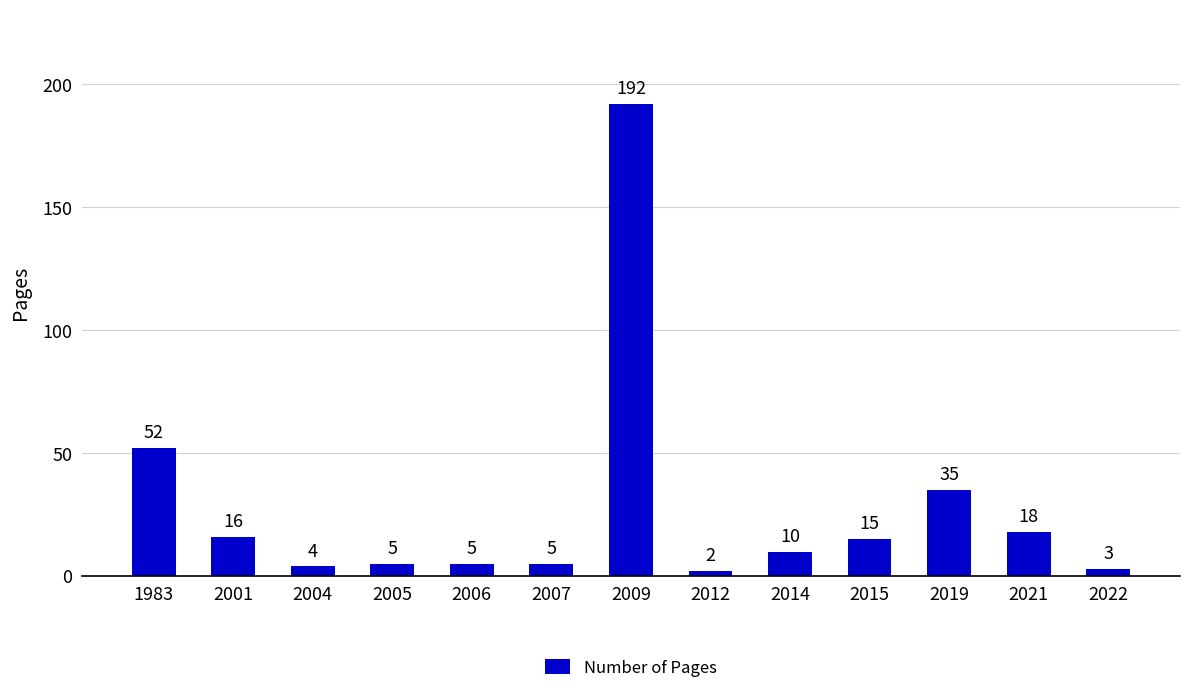

What is the average value?

28